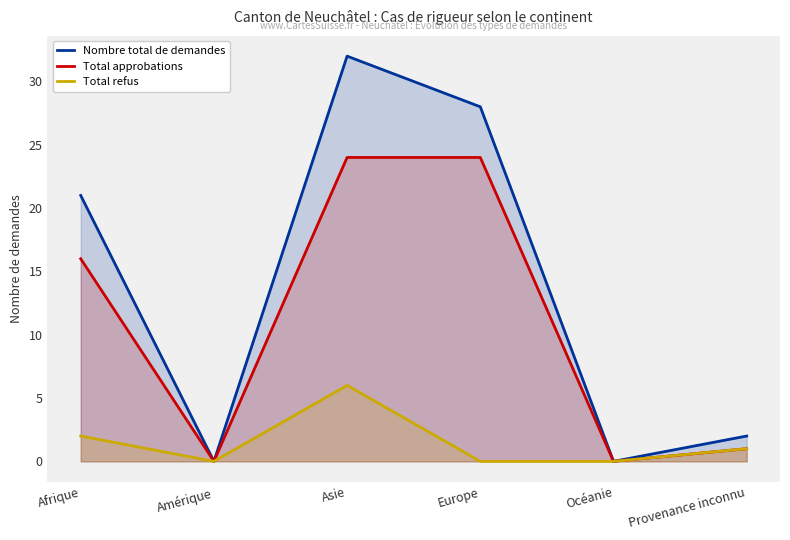

True or false: Total approbations has more than 2 points higher than both neighbors.

False